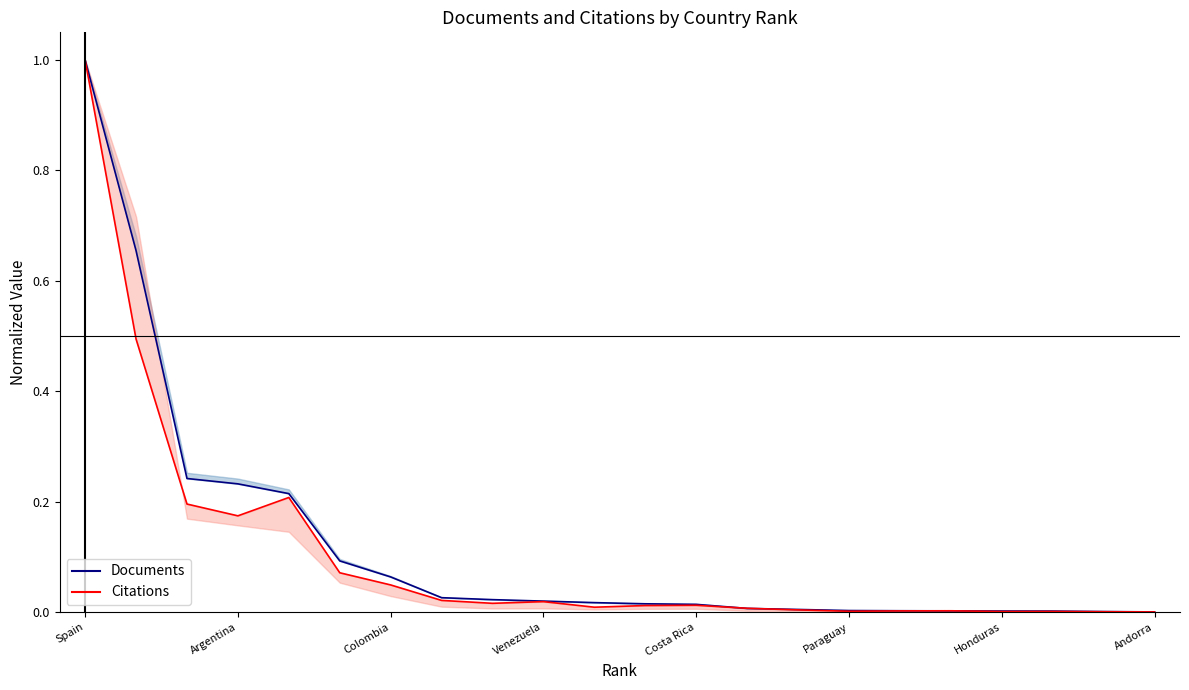

After their last crossing, which series has the higher values: Citations (line) or Documents (line)?

Documents (line)